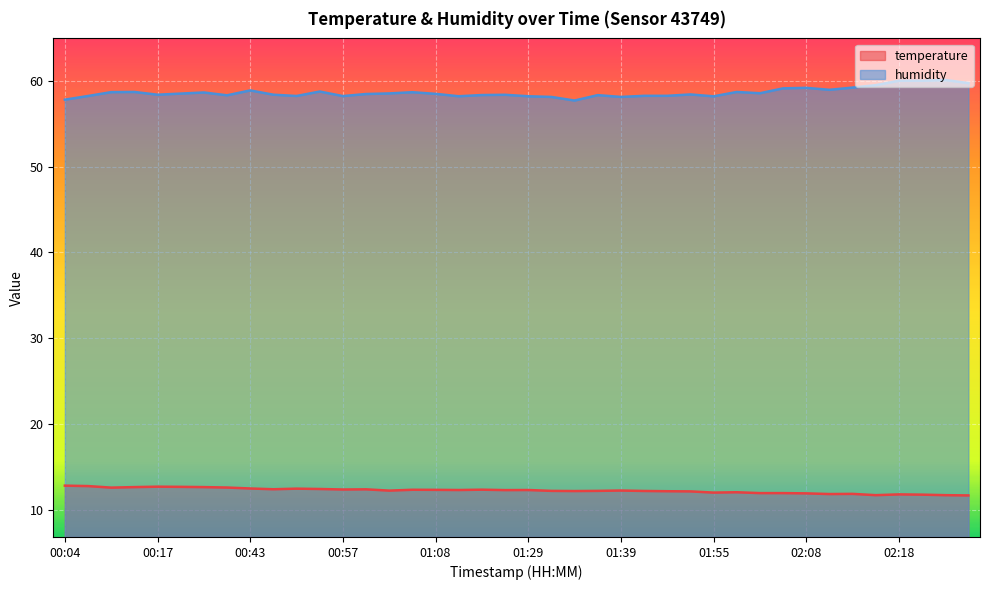

How many lines are shown in the chart?

2